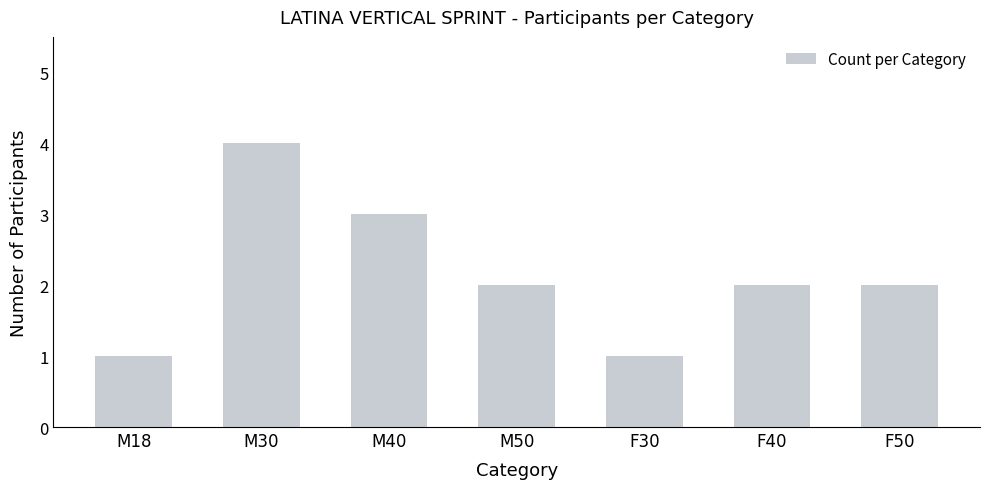

True or false: the data shows 5 at M40.

False